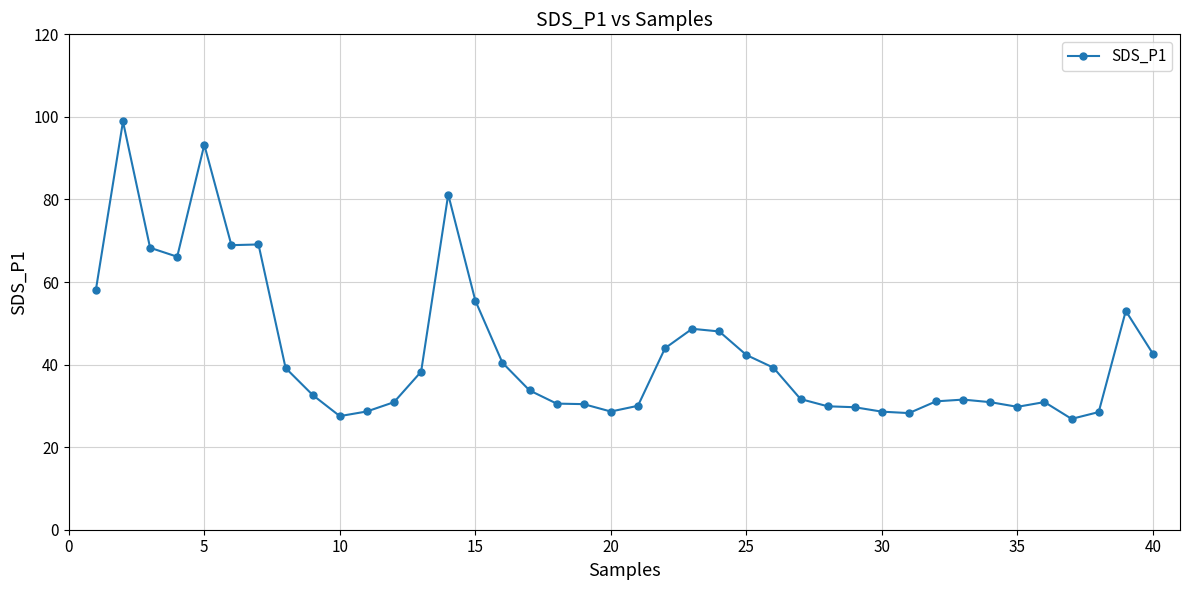

What is the value of the 1st point from the left?

58.1